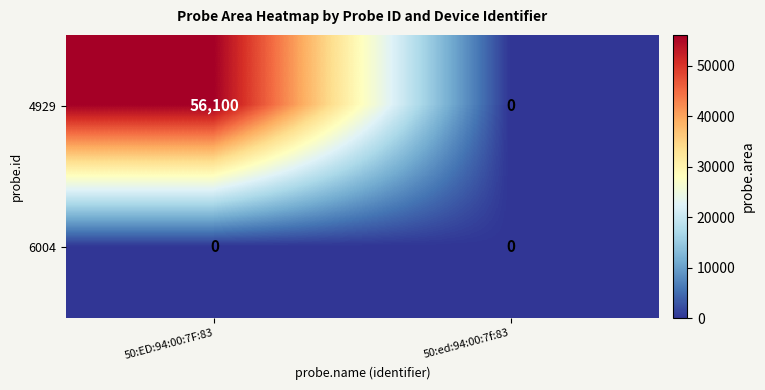

What is the greatest value displayed?

56100